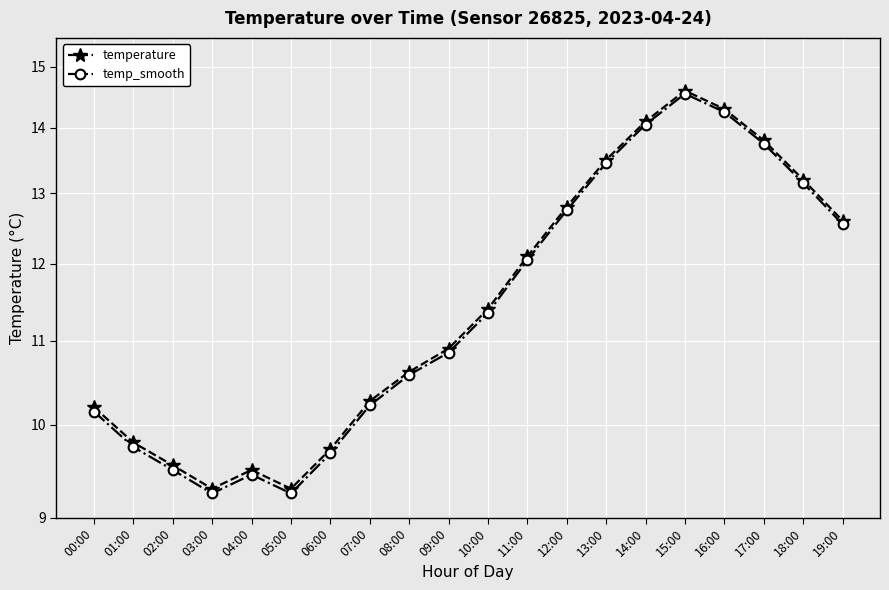

What is the average value of the temperature series?

11.6